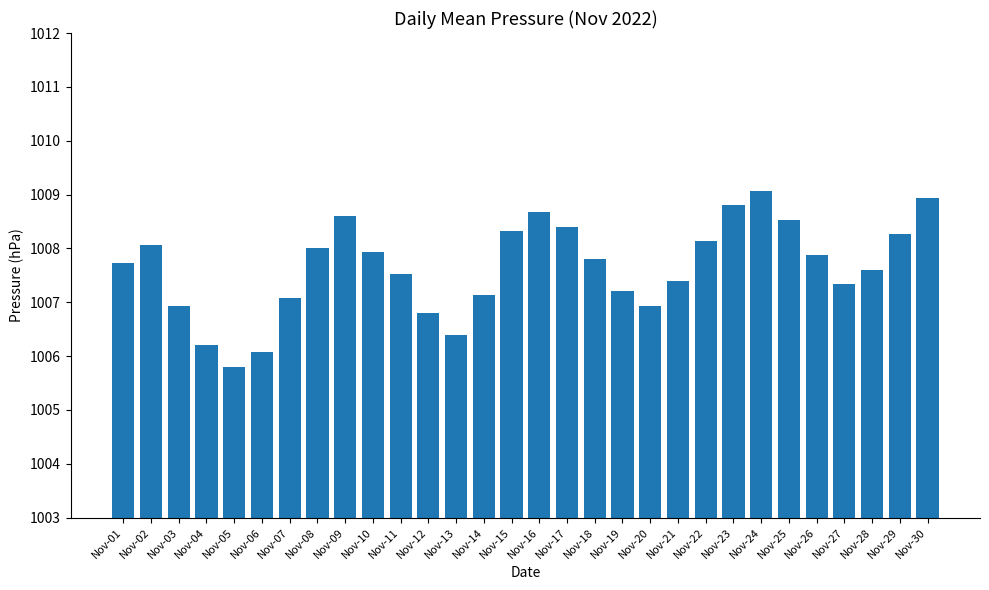

What is the change in value from Nov-13 to Nov-16?

+2.3